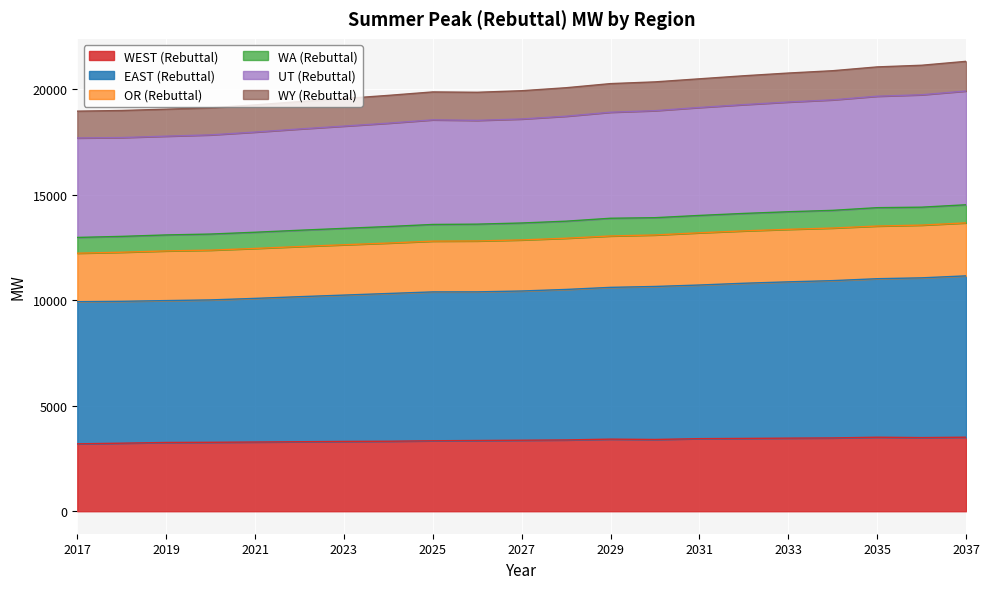

The value of WEST (Rebuttal) at 2021 is 3280.8. True or false?

True